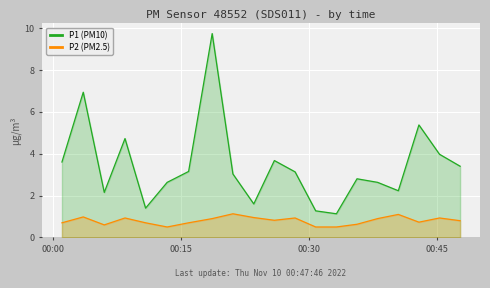

What is the average value of the P1 (PM10) series?

3.4